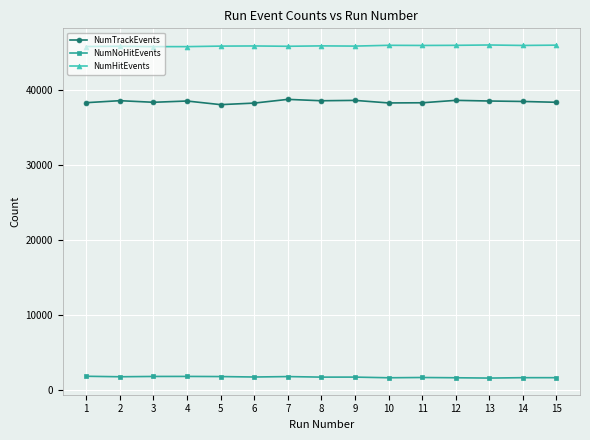

What are all the series names shown in the legend?

NumTrackEvents, NumNoHitEvents, NumHitEvents